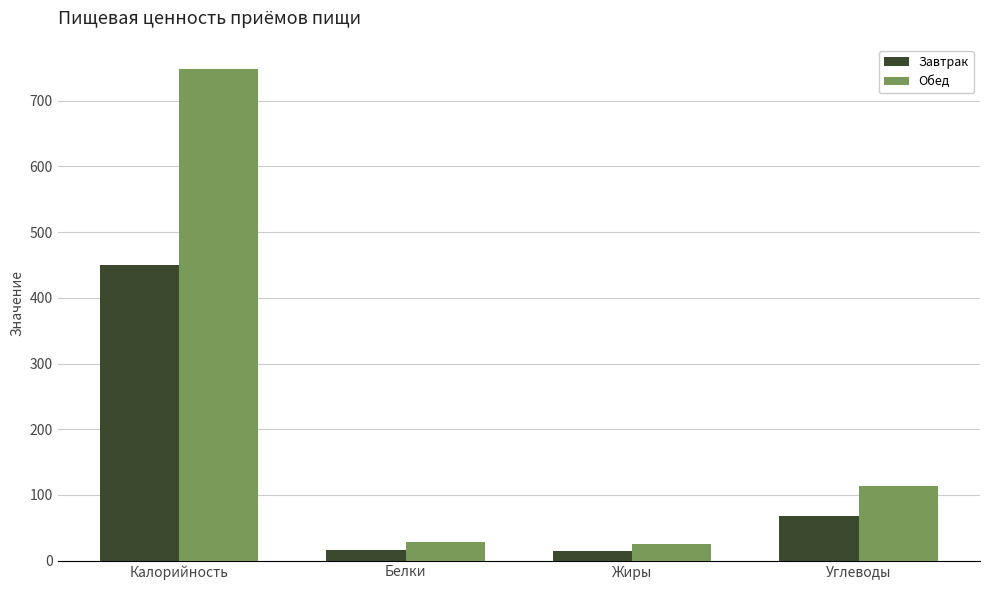

True or false: Обед has a value of 113.8 at Углеводы.

True